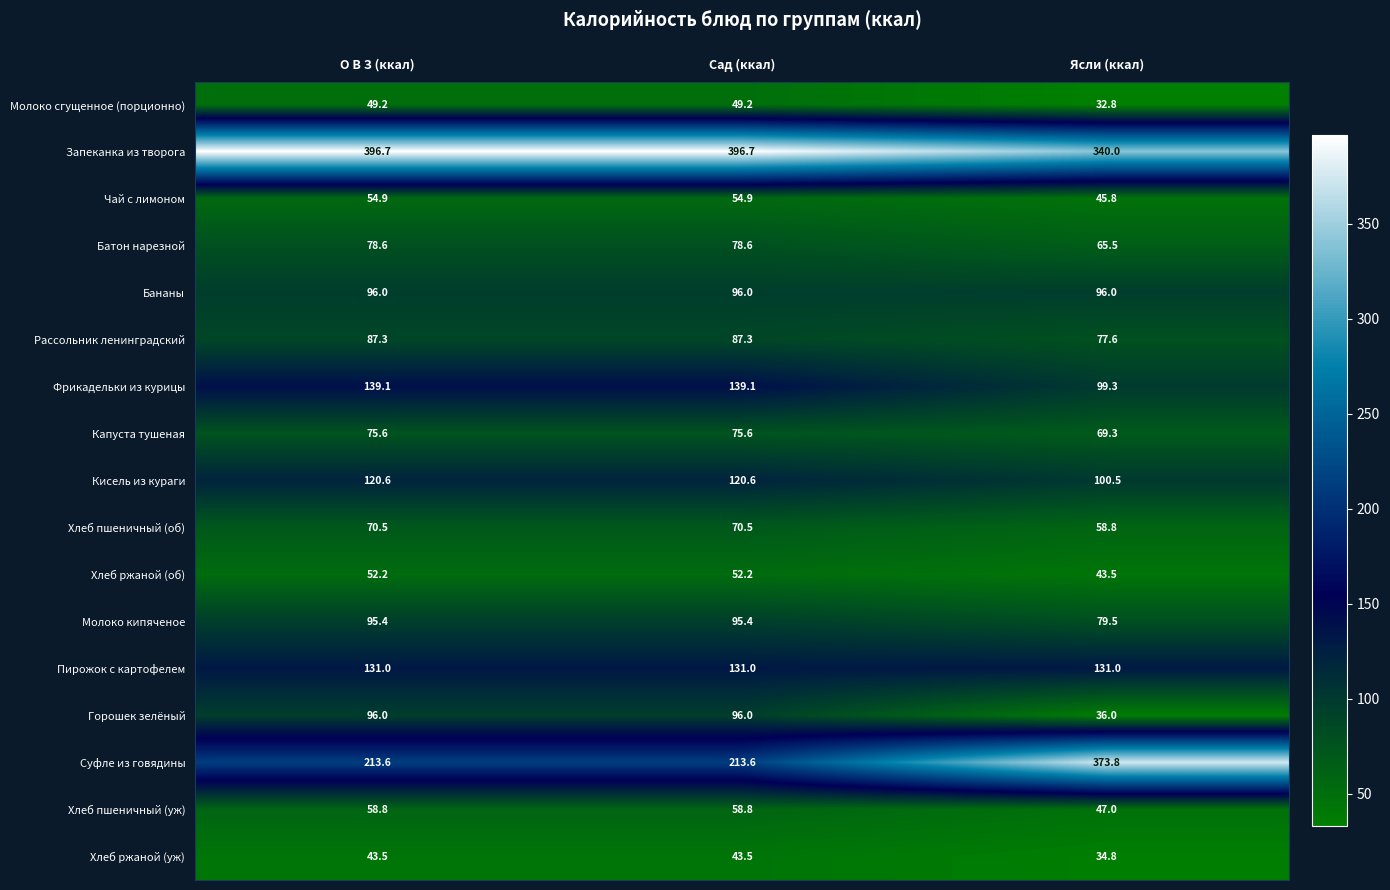

What is the sum of all Капуста тушеная values?

220.5